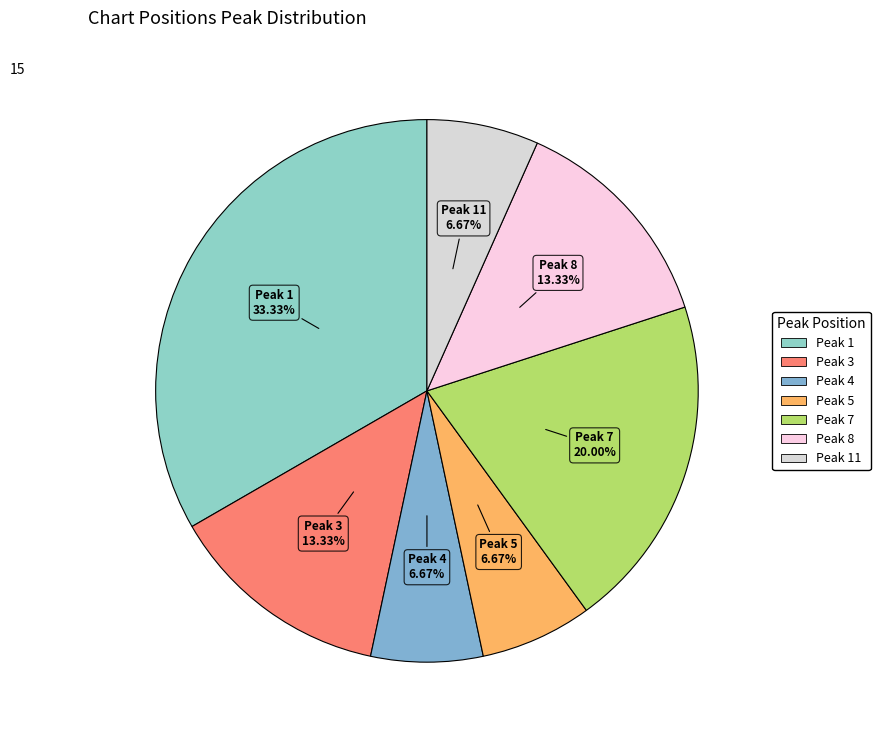

How many segments does this pie chart have?

7